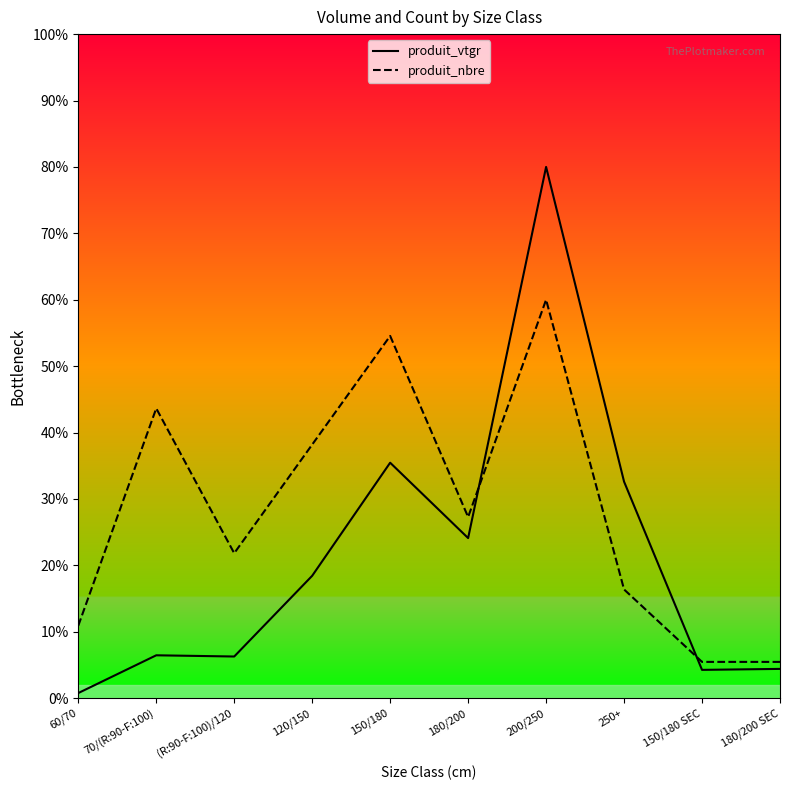

What is the difference between the second highest and minimum values in the produit_vtgr series?

34.7